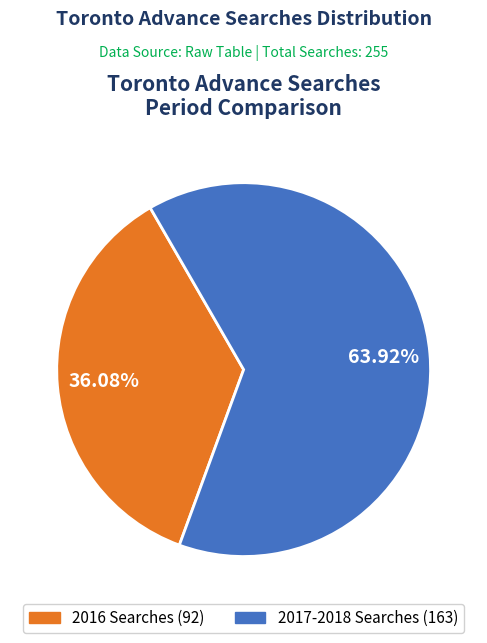

Count the number of slices in the pie.

2